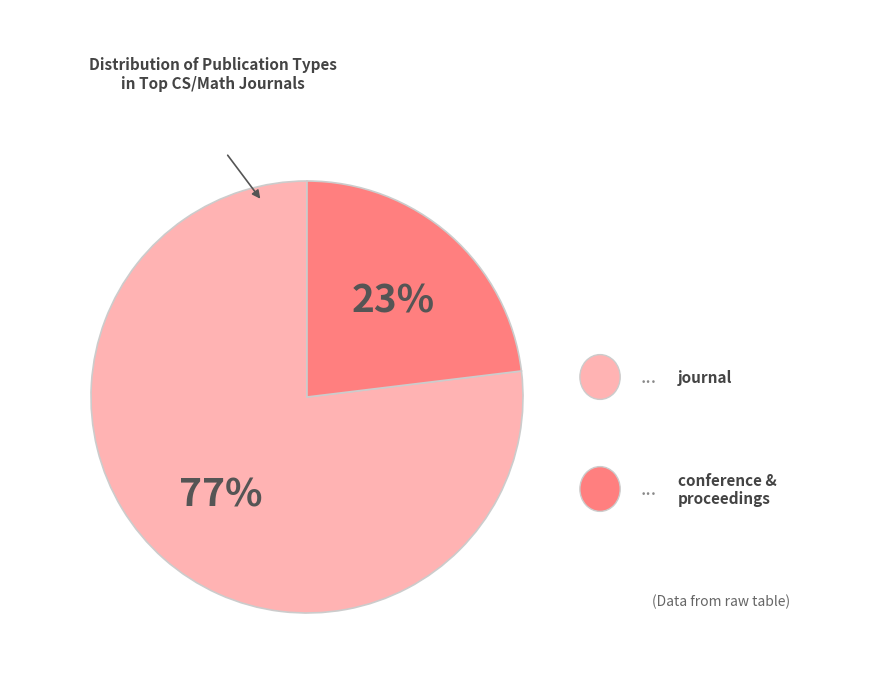

Is there any slice that represents more than half of the pie?

Yes